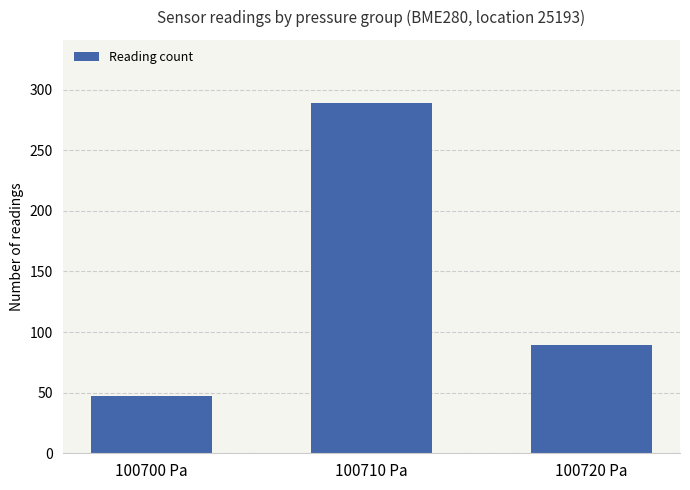

True or false: the data shows 47 at 100700 Pa.

True